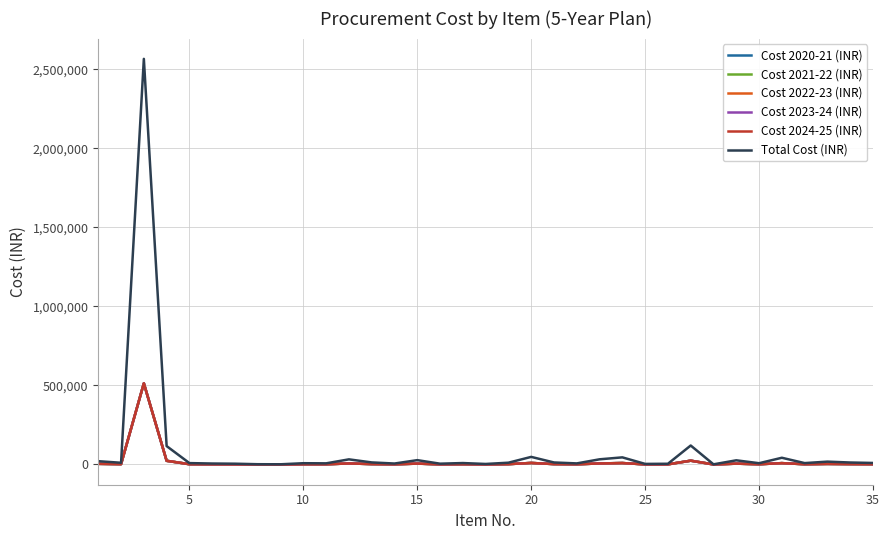

How many interior local valleys does the Total Cost (INR) series have?

11